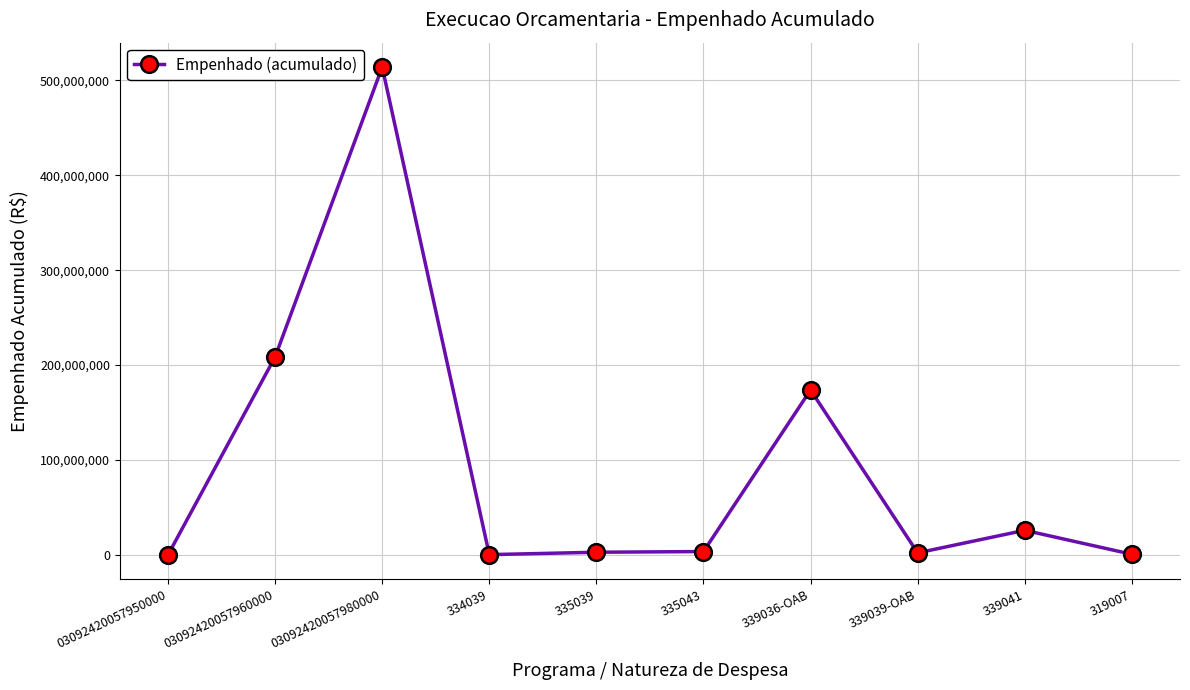

Which category has the highest value across all series?

03092420057980000